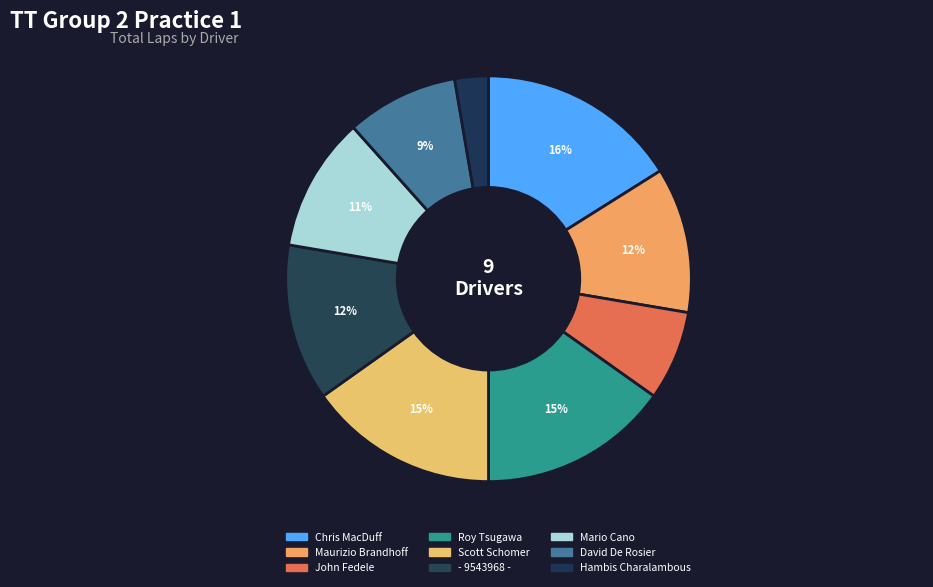

What percentage is NOT represented by Chris MacDuff?

83.9%